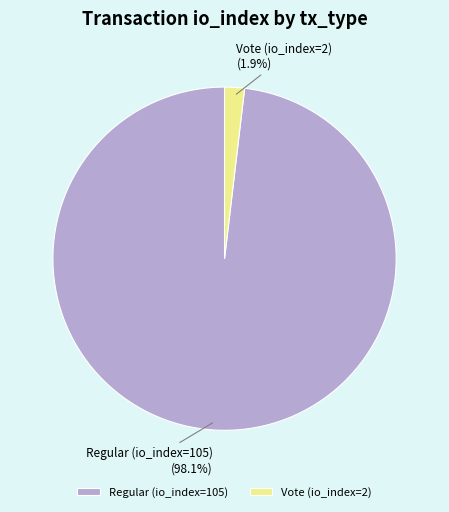

Which slice is the largest?

Regular (io_index=105)